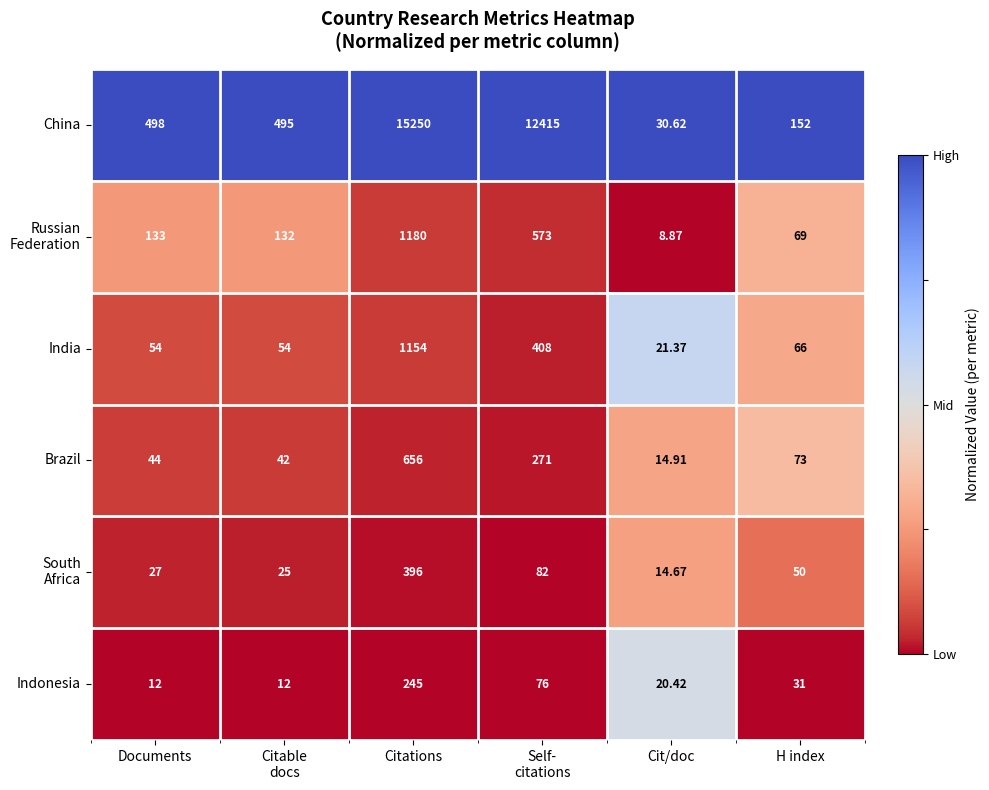

Which series has the largest range (max minus min)?

China